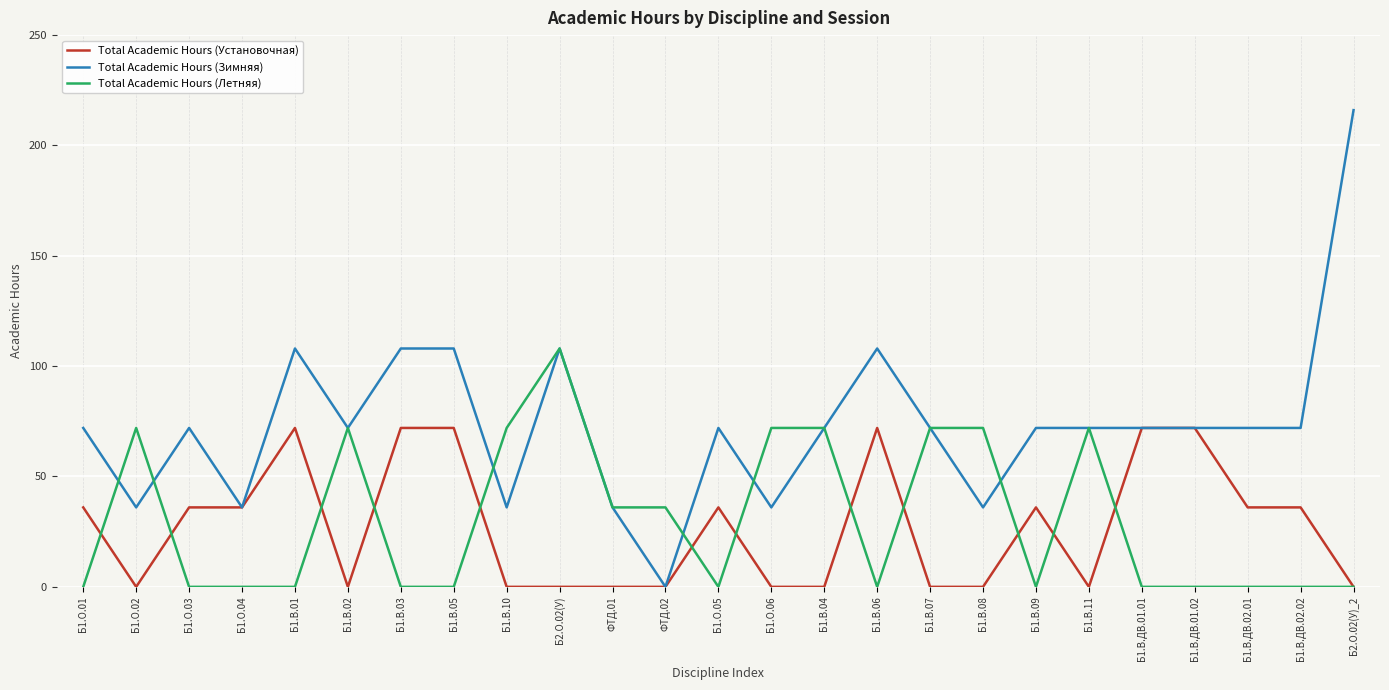

Reading left to right, transcribe all the data shown in this chart.

Total Academic Hours (Установочная): Б1.О.01=36	Б1.О.02=0	Б1.О.03=36	Б1.О.04=36	Б1.В.01=72	Б1.В.02=0	Б1.В.03=72	Б1.В.05=72	Б1.В.10=0	Б2.О.02(У)=0	ФТД.01=0	ФТД.02=0	Б1.О.05=36	Б1.О.06=0	Б1.В.04=0	Б1.В.06=72	Б1.В.07=0	Б1.В.08=0	Б1.В.09=36	Б1.В.11=0	Б1.В.ДВ.01.01=72	Б1.В.ДВ.01.02=72	Б1.В.ДВ.02.01=36	Б1.В.ДВ.02.02=36	Б2.О.02(У)_2=0
Total Academic Hours (Зимняя): Б1.О.01=72	Б1.О.02=36	Б1.О.03=72	Б1.О.04=36	Б1.В.01=108	Б1.В.02=72	Б1.В.03=108	Б1.В.05=108	Б1.В.10=36	Б2.О.02(У)=108	ФТД.01=36	ФТД.02=0	Б1.О.05=72	Б1.О.06=36	Б1.В.04=72	Б1.В.06=108	Б1.В.07=72	Б1.В.08=36	Б1.В.09=72	Б1.В.11=72	Б1.В.ДВ.01.01=72	Б1.В.ДВ.01.02=72	Б1.В.ДВ.02.01=72	Б1.В.ДВ.02.02=72	Б2.О.02(У)_2=216
Total Academic Hours (Летняя): Б1.О.01=0	Б1.О.02=72	Б1.О.03=0	Б1.О.04=0	Б1.В.01=0	Б1.В.02=72	Б1.В.03=0	Б1.В.05=0	Б1.В.10=72	Б2.О.02(У)=108	ФТД.01=36	ФТД.02=36	Б1.О.05=0	Б1.О.06=72	Б1.В.04=72	Б1.В.06=0	Б1.В.07=72	Б1.В.08=72	Б1.В.09=0	Б1.В.11=72	Б1.В.ДВ.01.01=0	Б1.В.ДВ.01.02=0	Б1.В.ДВ.02.01=0	Б1.В.ДВ.02.02=0	Б2.О.02(У)_2=0